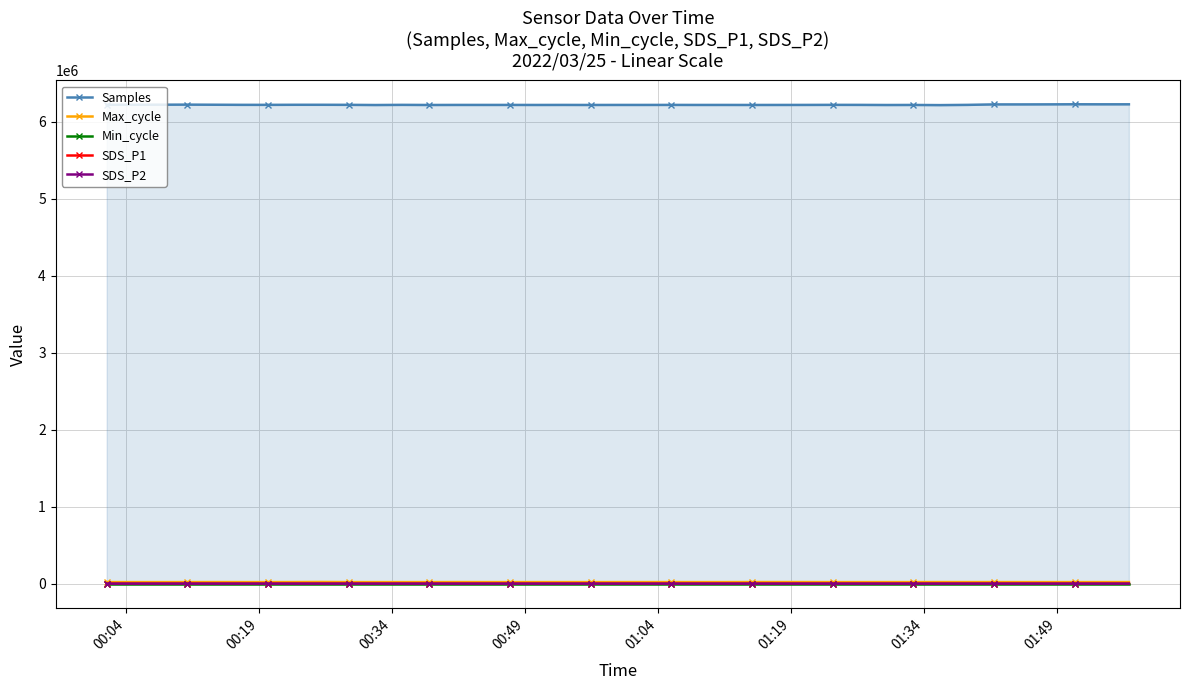

Which series has the widest spread of values?

Samples